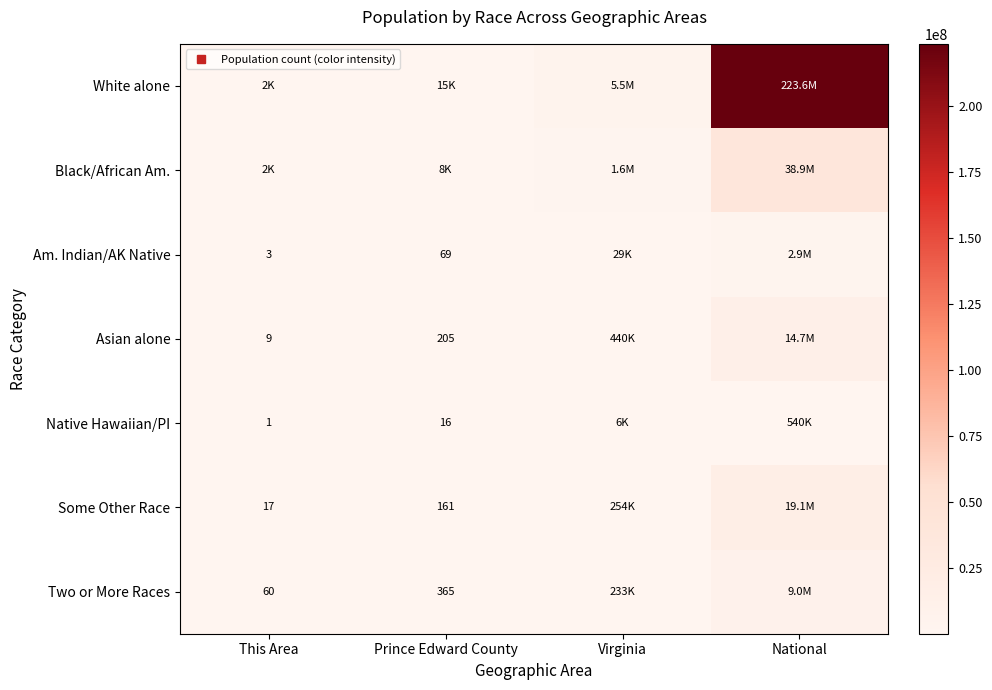

What is the difference between the Asian alone values at Prince Edward County and Virginia?

439685